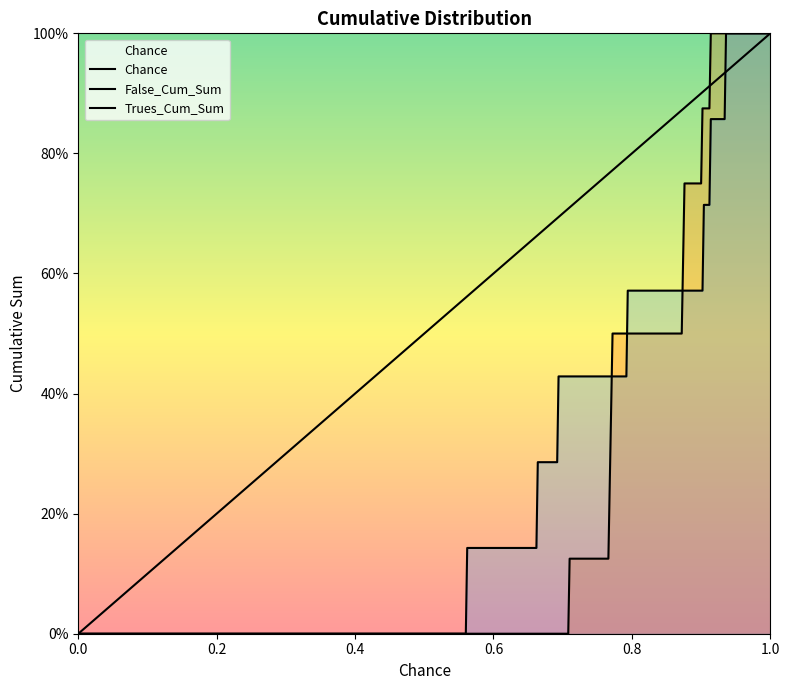

The Chance series shows 0.7 at 0.5. True or false?

False